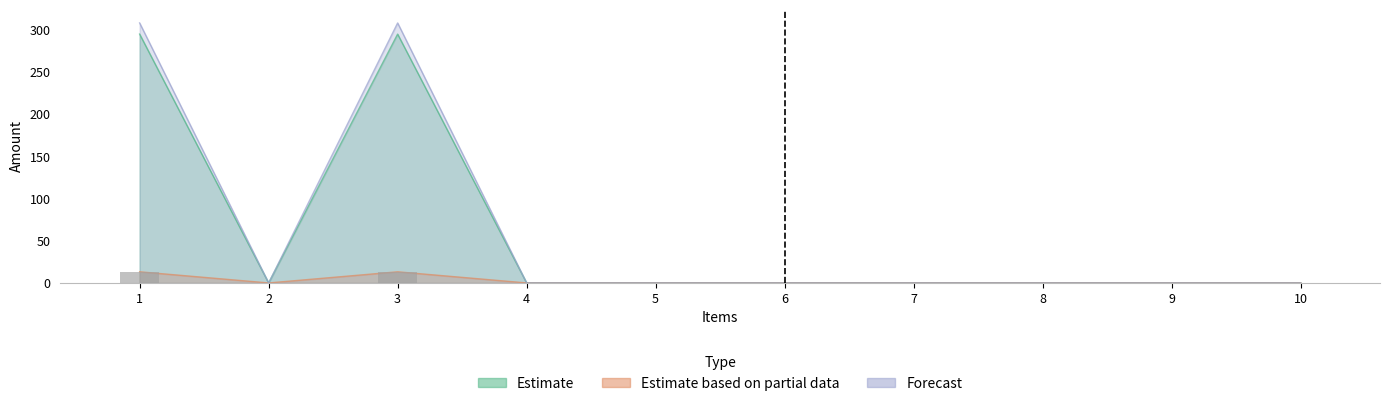

What is the spread (max minus min) of values at 1?

295.1